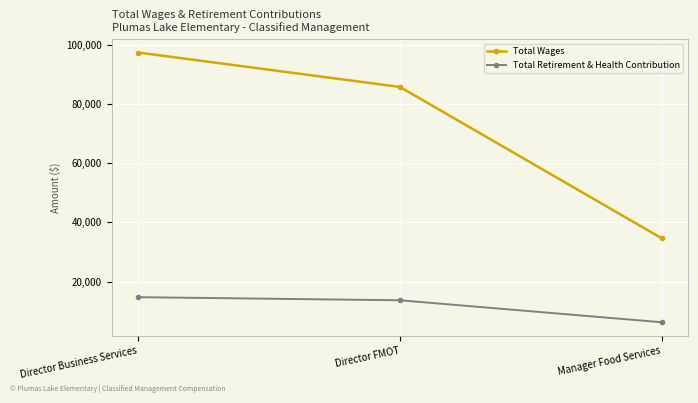

True or false: Total Wages has a value of 22046 at Manager Food Services.

False